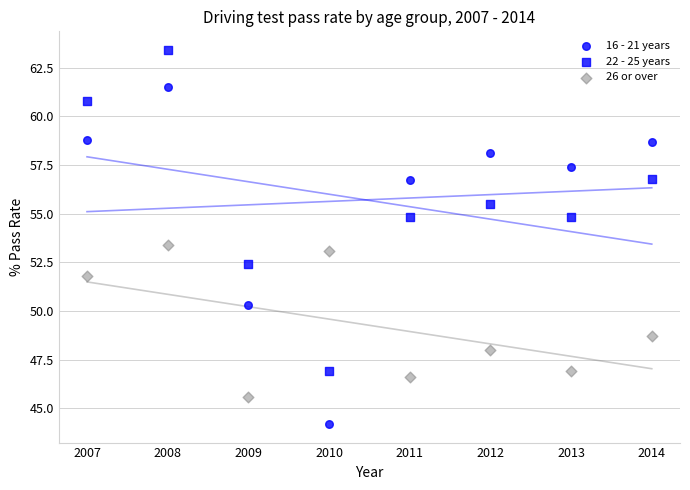

How many points are shown in the scatter plot?

24